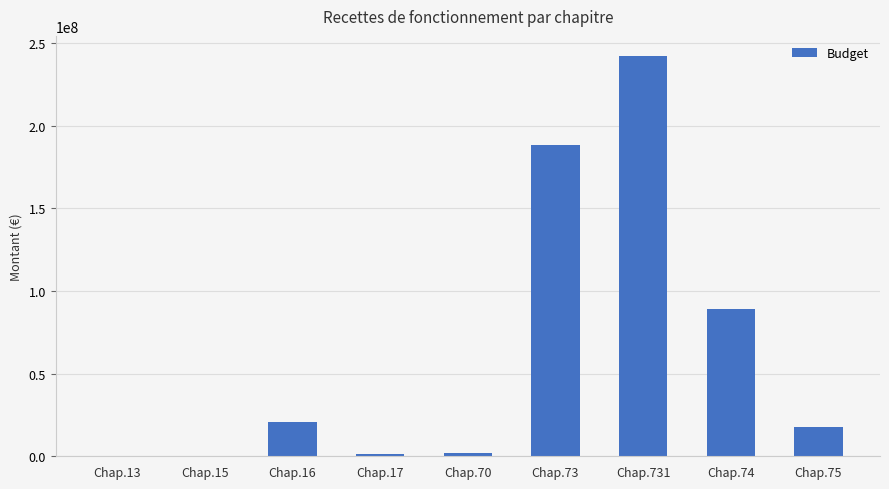

The value at Chap.75 is 17935114. True or false?

True